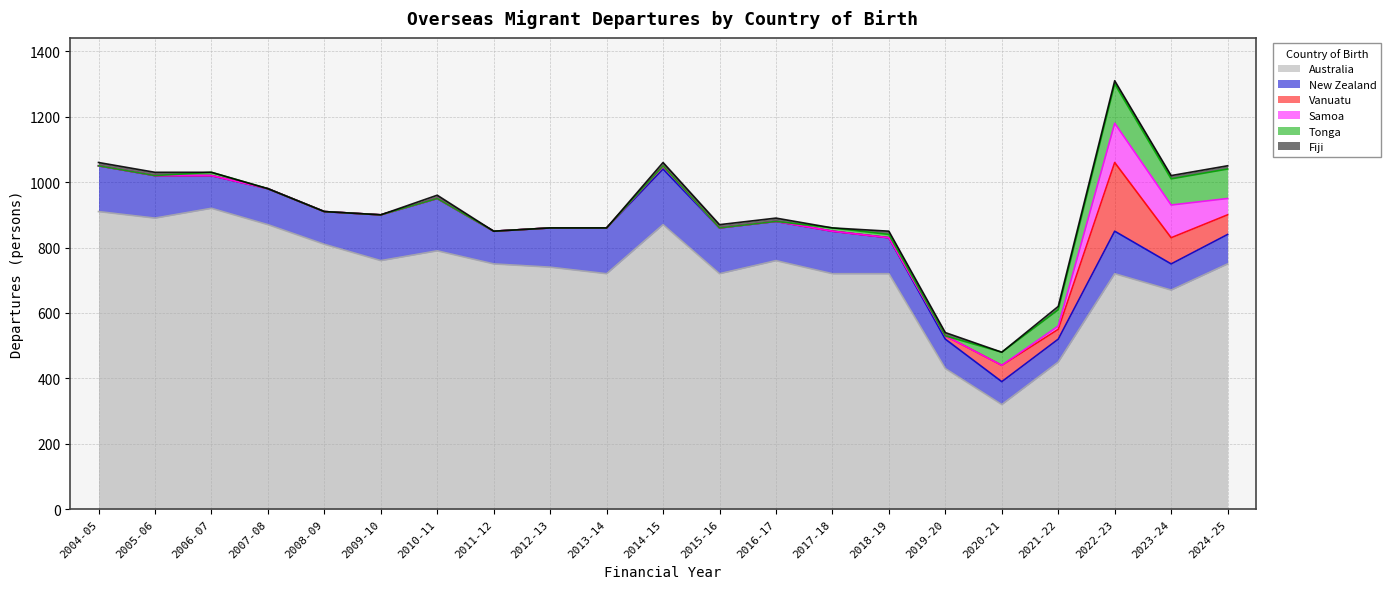

How many data points does each series have?

21